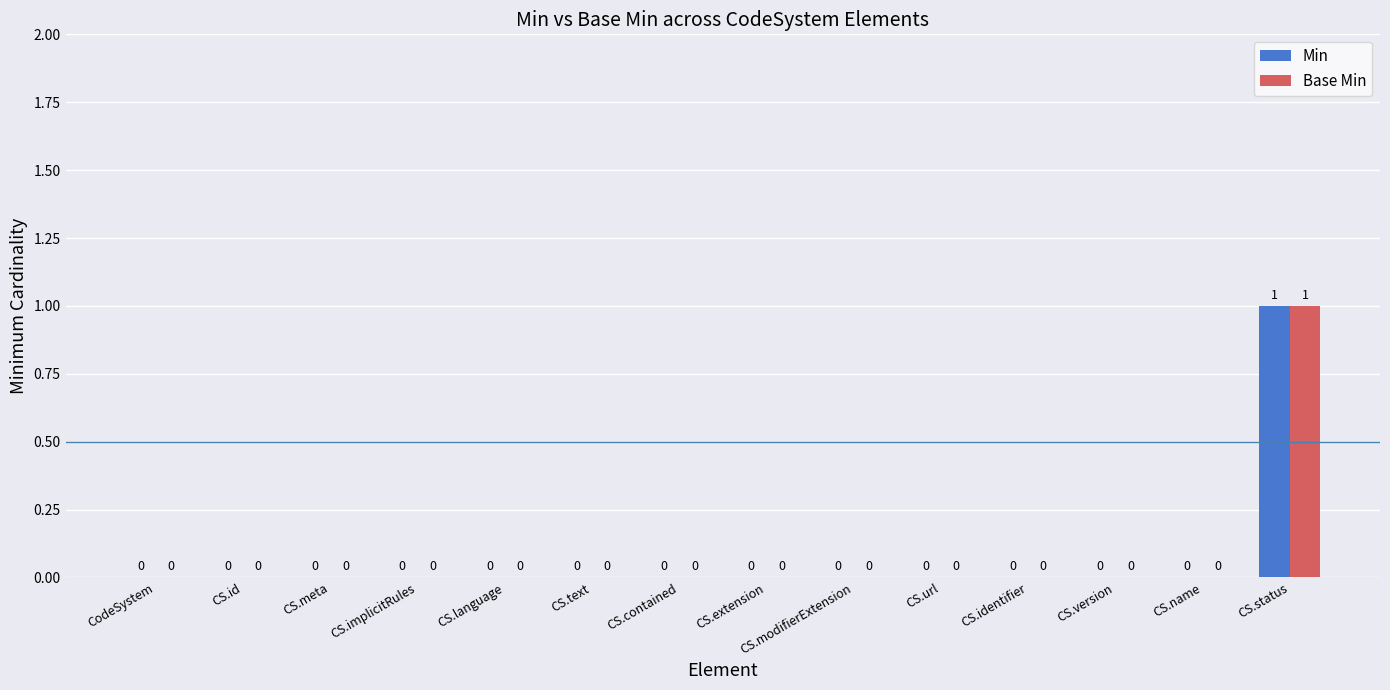

True or false: Base Min has a value of -1 at CS.identifier.

False